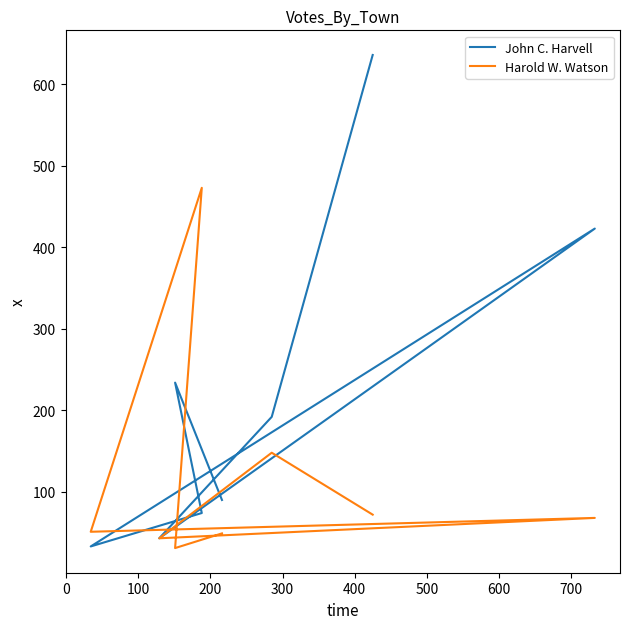

The value of John C. Harvell at 200 is 710. True or false?

False